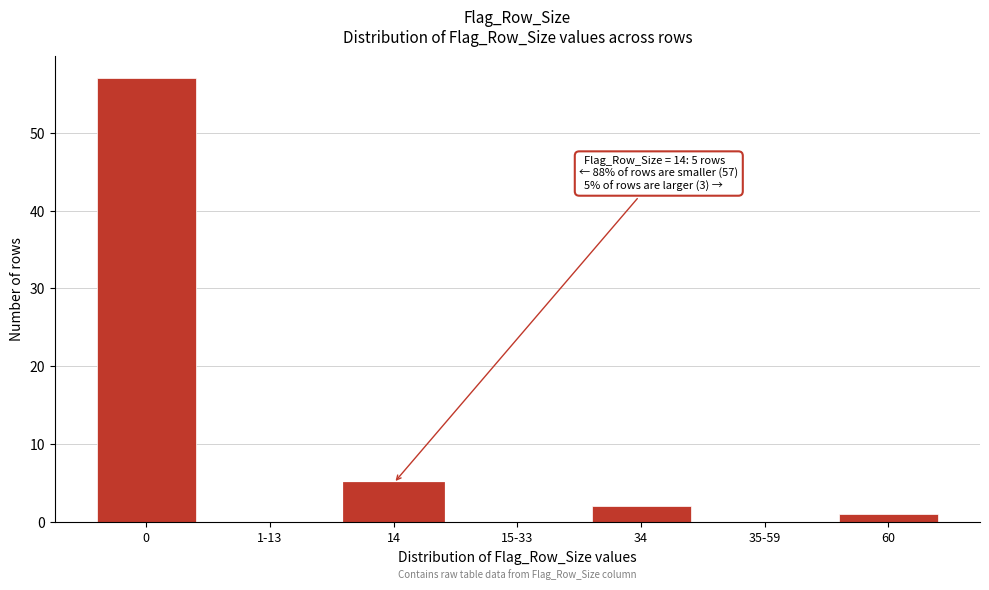

Reading left to right, what are all the values shown in this chart?

0=57	1-13=0	14=5	15-33=0	34=2	35-59=0	60=1